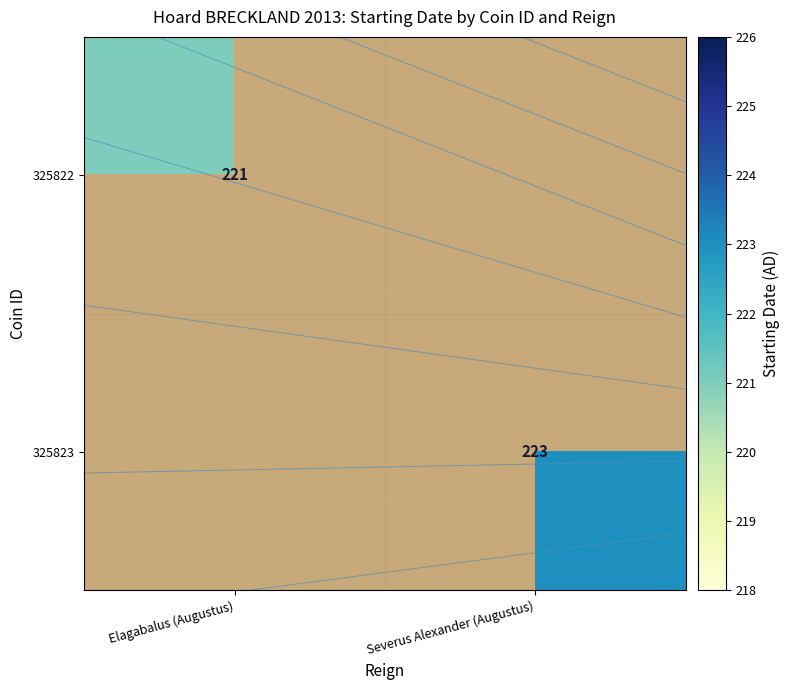

Is the value of 325822 at Severus Alexander (Augustus) greater than the value of 325823 at Elagabalus (Augustus)?

No